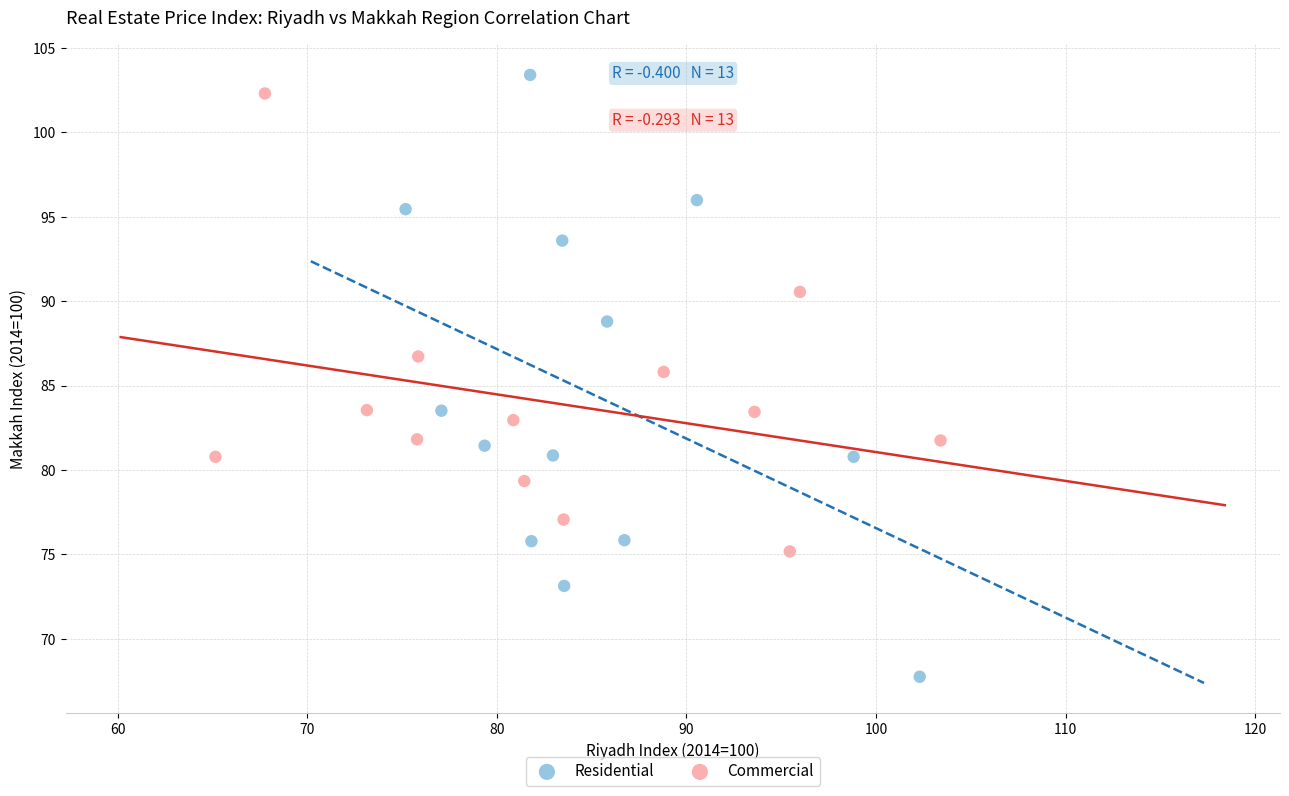

Which series has the largest Y range (max minus min)?

Residential